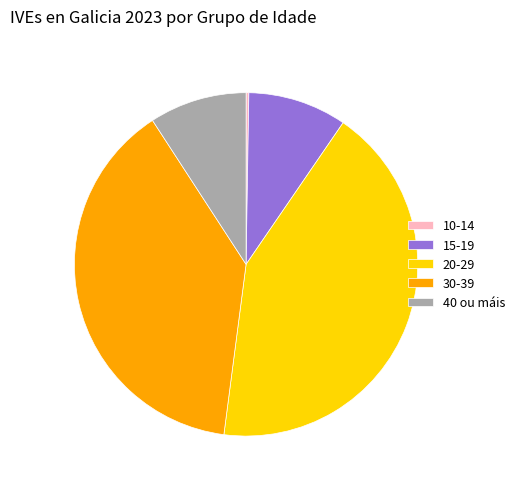

The 40 ou máis slice represents 9% of the pie. True or false?

True